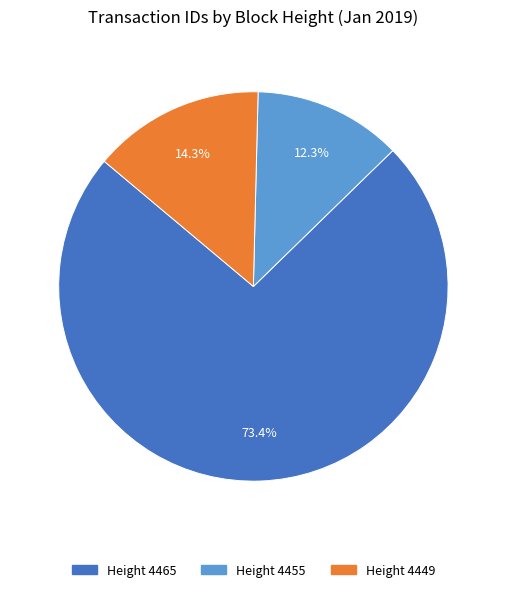

Is there any slice that represents more than half of the pie?

Yes